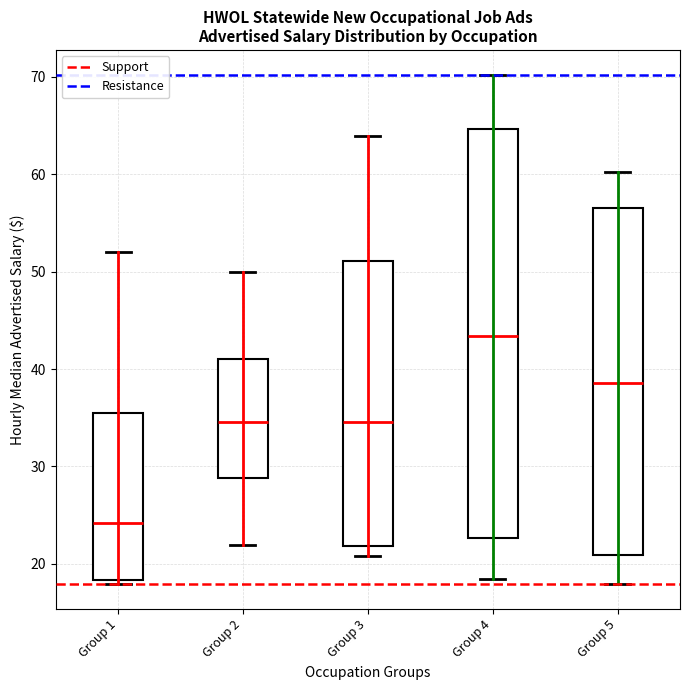

Where is the lower edge of the box for Group 3 on the y-axis? The values are not printed on the chart, so give them approximately, as read against the axis.

22